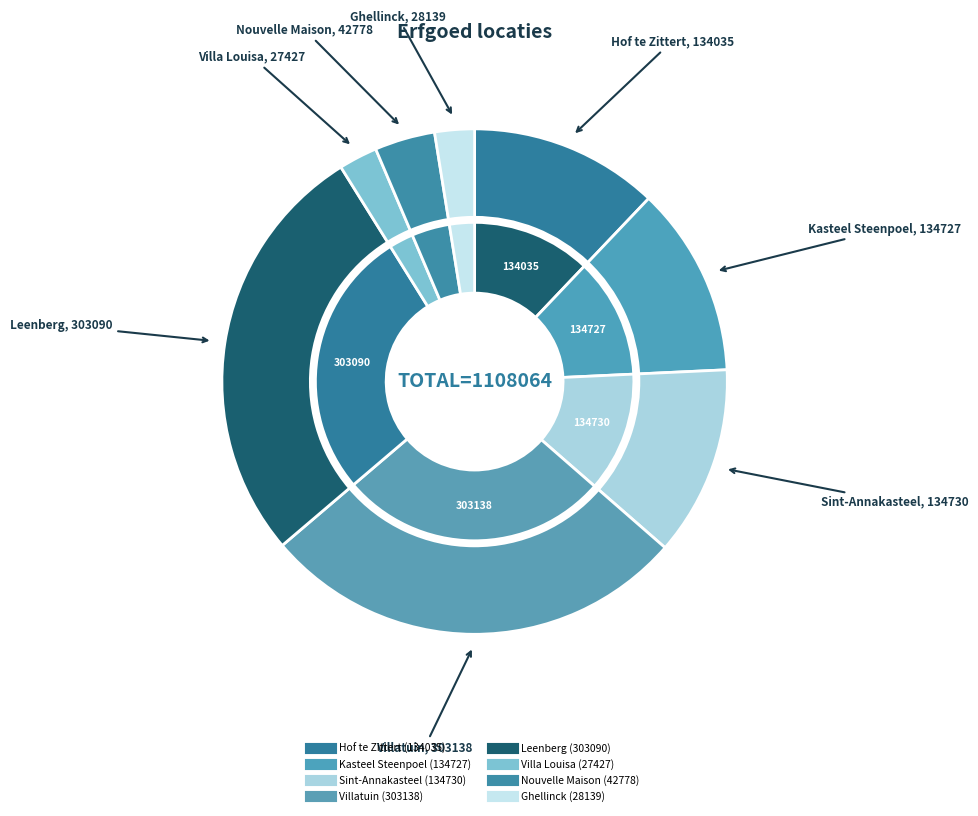

To the nearest percent, what percentage of the pie is Domein van landhuis de Leenberg?

27%